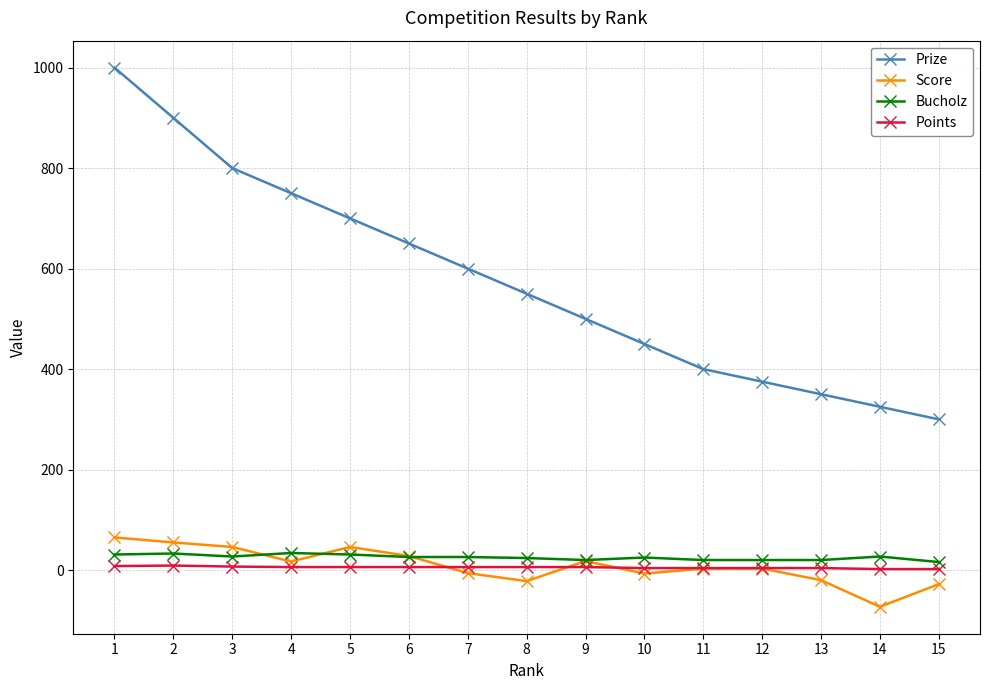

Which series has the largest total across all categories?

Prize